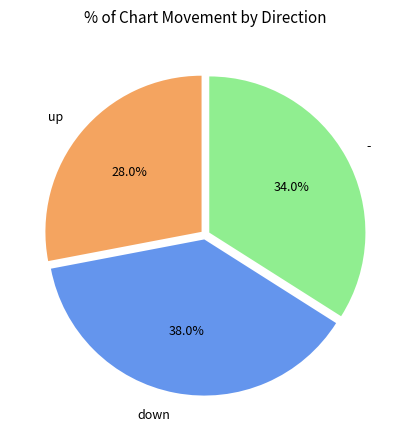

To the nearest percent, what is the difference between the up and down slice percentages?

10%